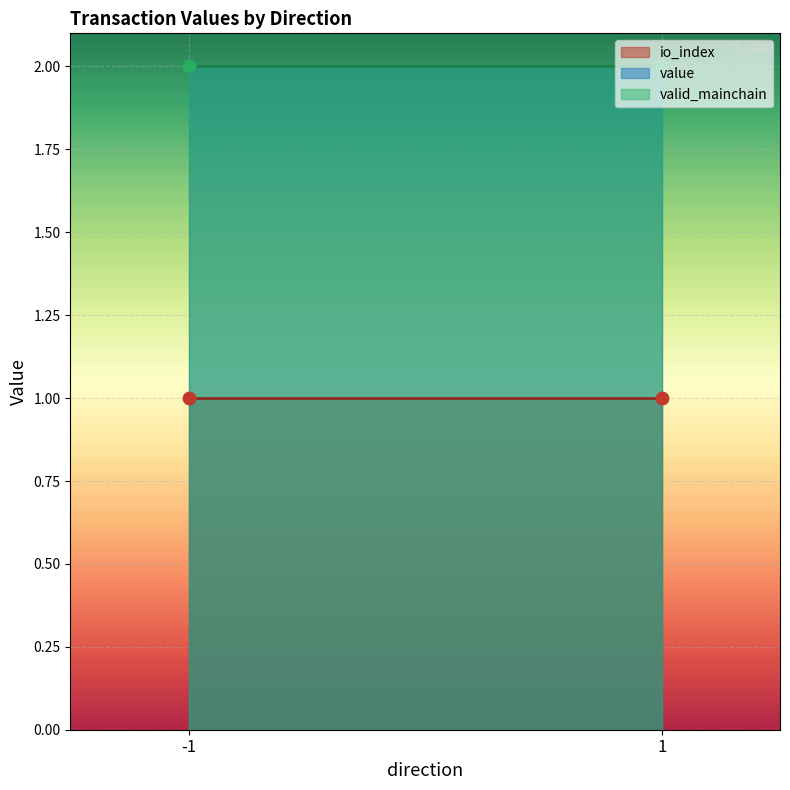

Which series has the largest total across all categories?

value